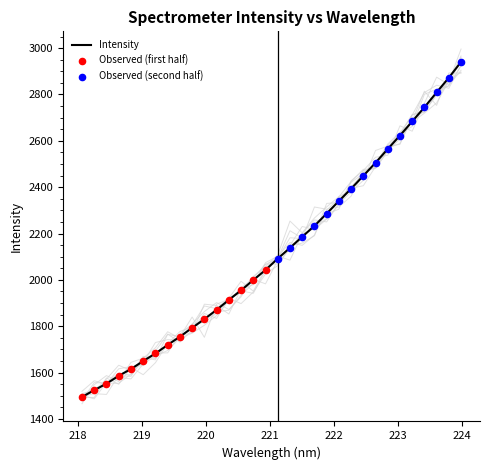

Which has a higher value, 219.3979 or 222.6447?

222.6447